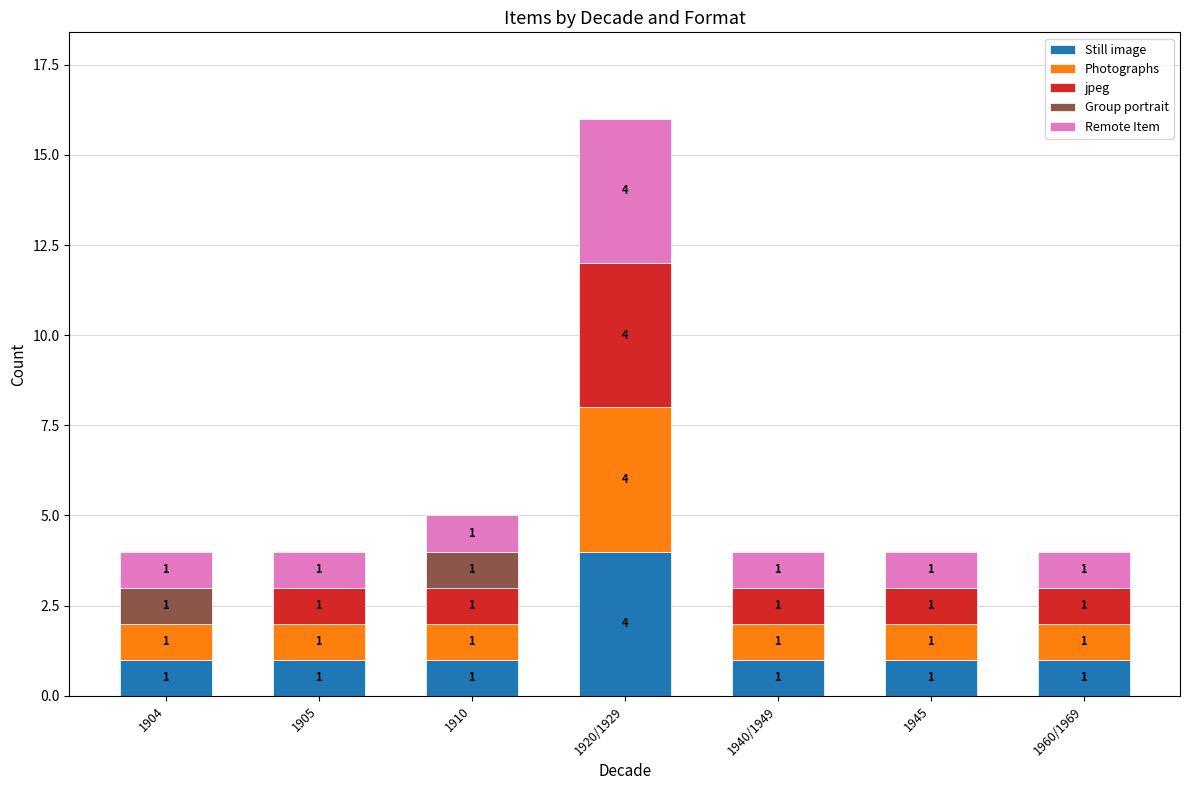

Are the bars grouped side by side (vs. stacked)?

No